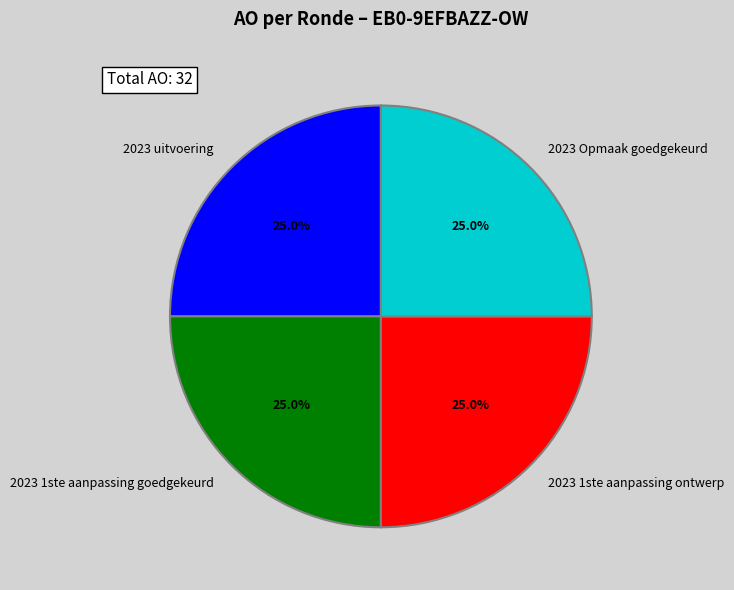

To the nearest percent, what is the difference between the largest and smallest slice percentages?

0%